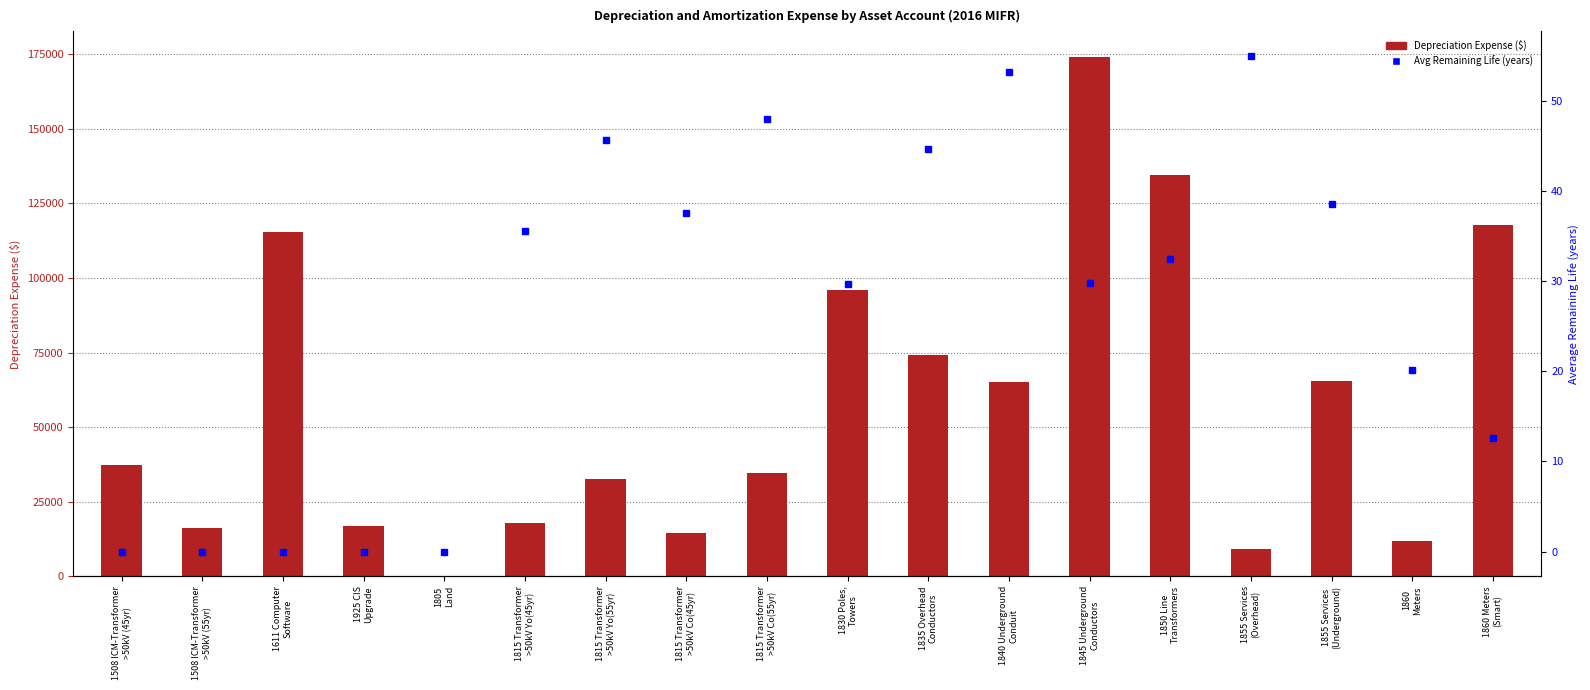

At which label does Avg Remaining Life (years) reach its minimum?

1508 ICM-Transformer
>50kV (45yr)